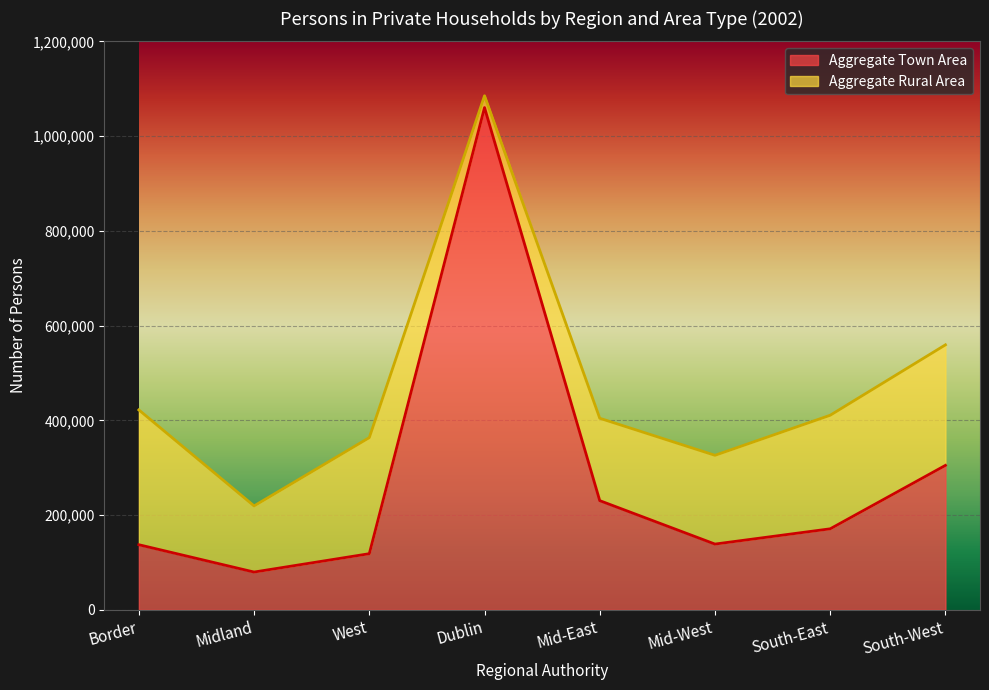

What is the difference between the maximum and minimum values?

980376